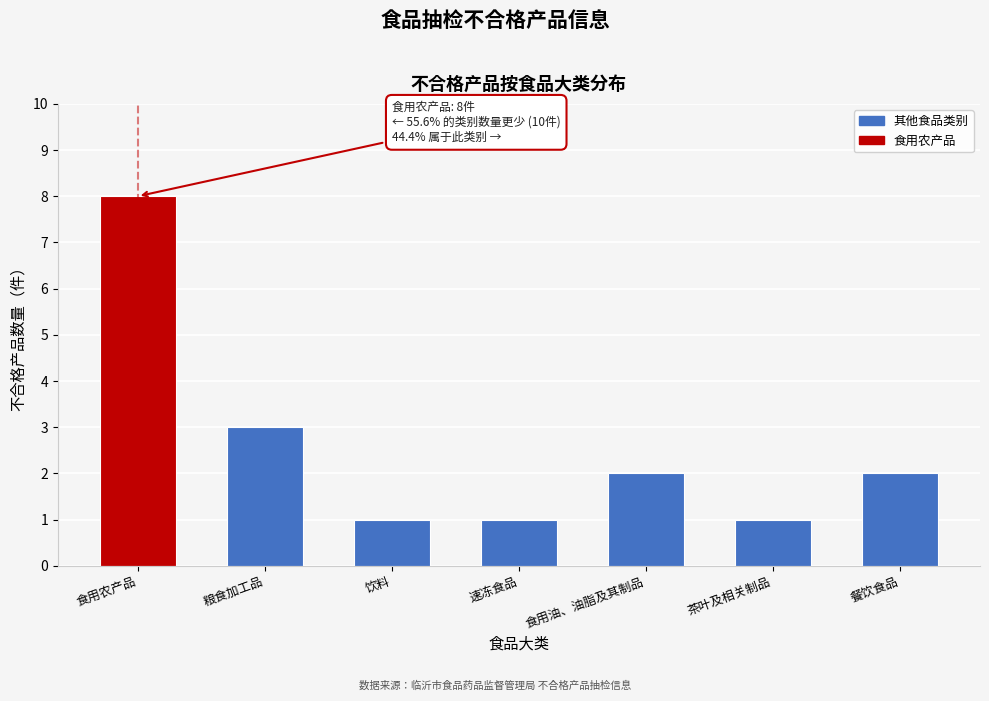

Reading left to right, what are all the values shown in this chart?

8	3	1	1	2	1	2